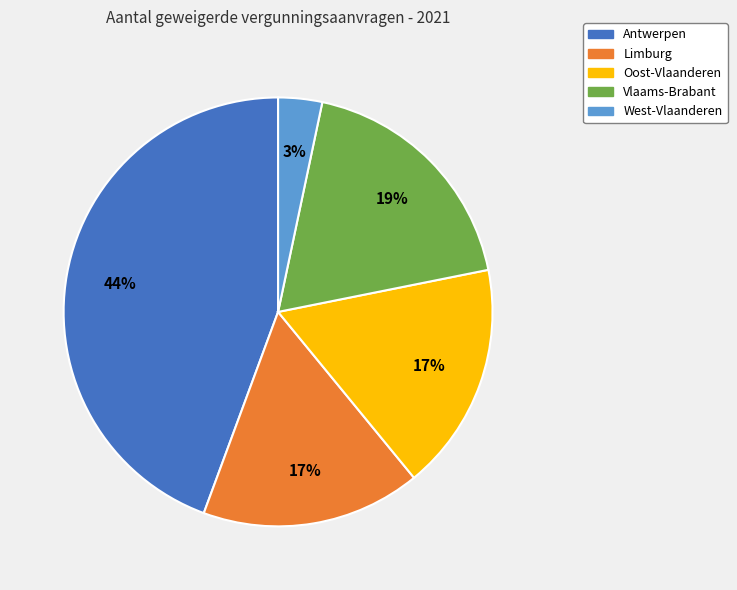

To the nearest percent, what is the combined percentage of Limburg and Antwerpen?

61%